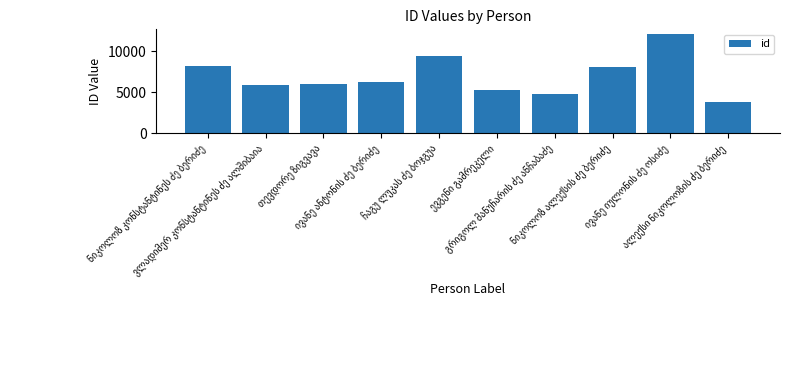

What is the value of the 1st bar from the left?

8248